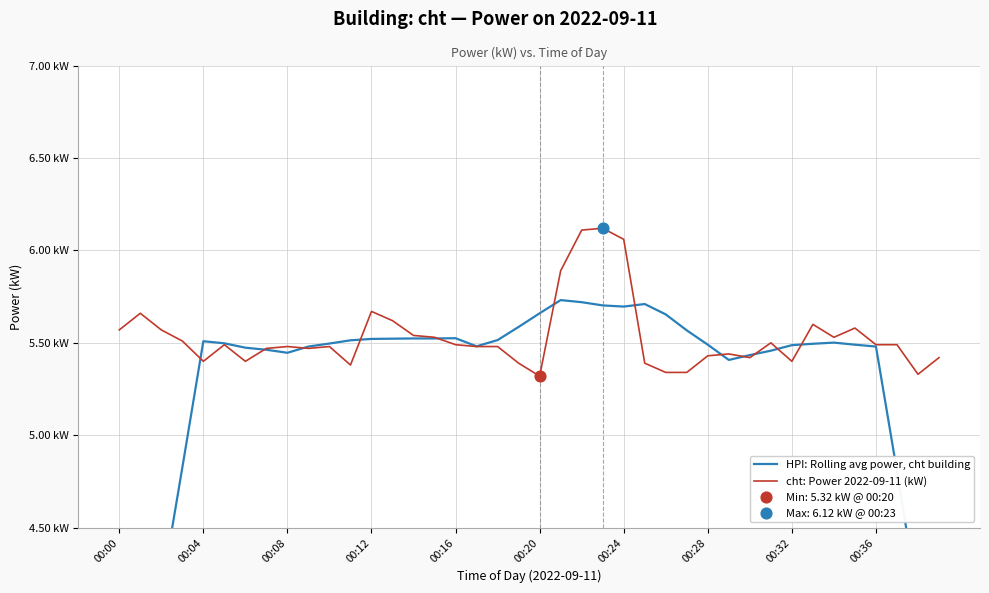

At how many categories does at least one series exceed 5?

40